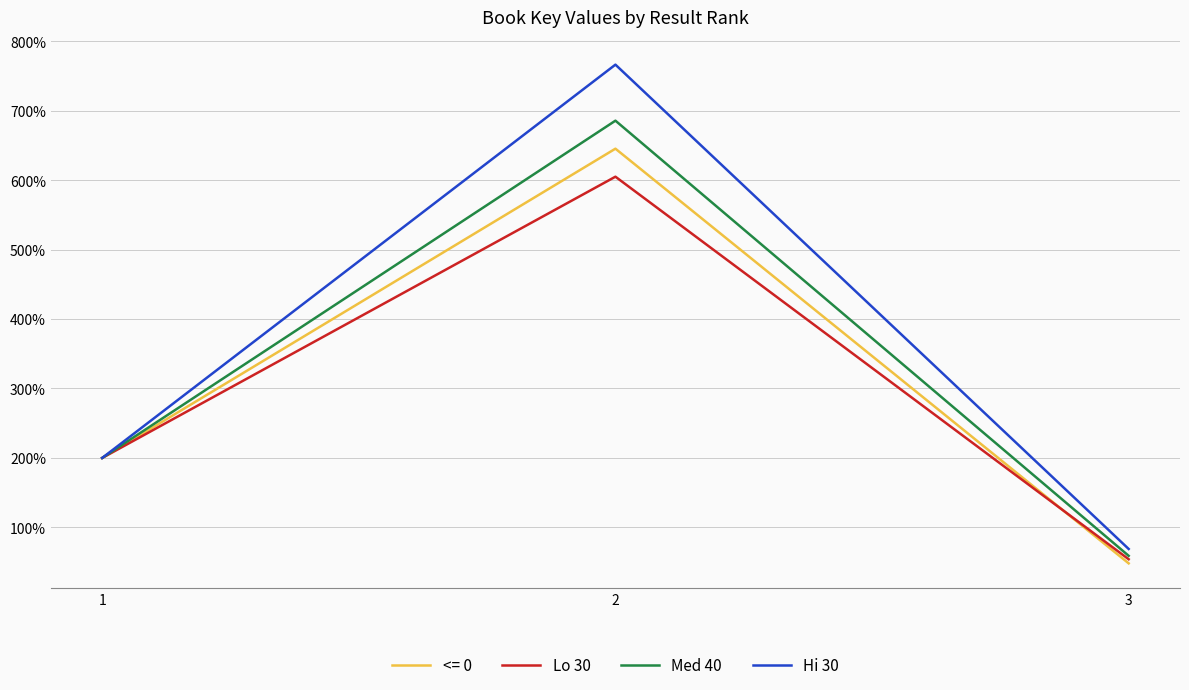

Which series has the widest spread of values?

Hi 30